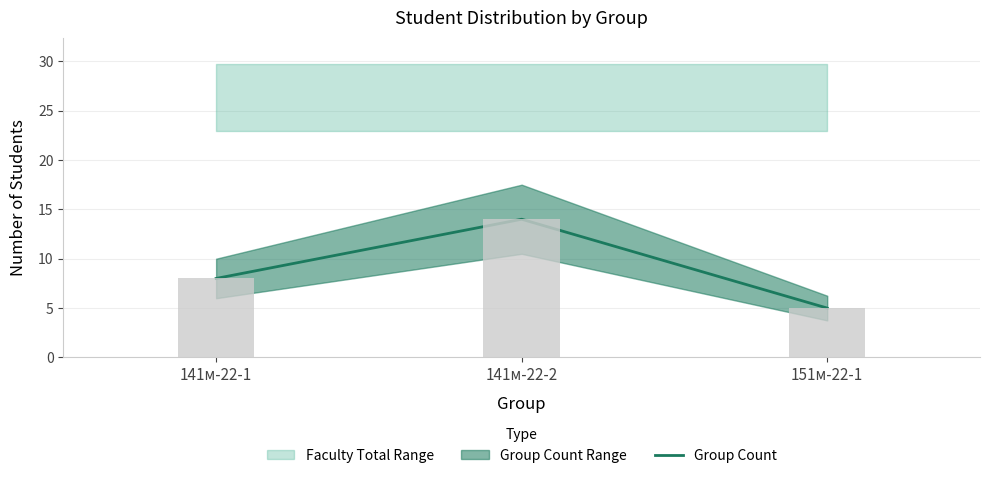

What is the average value?

9